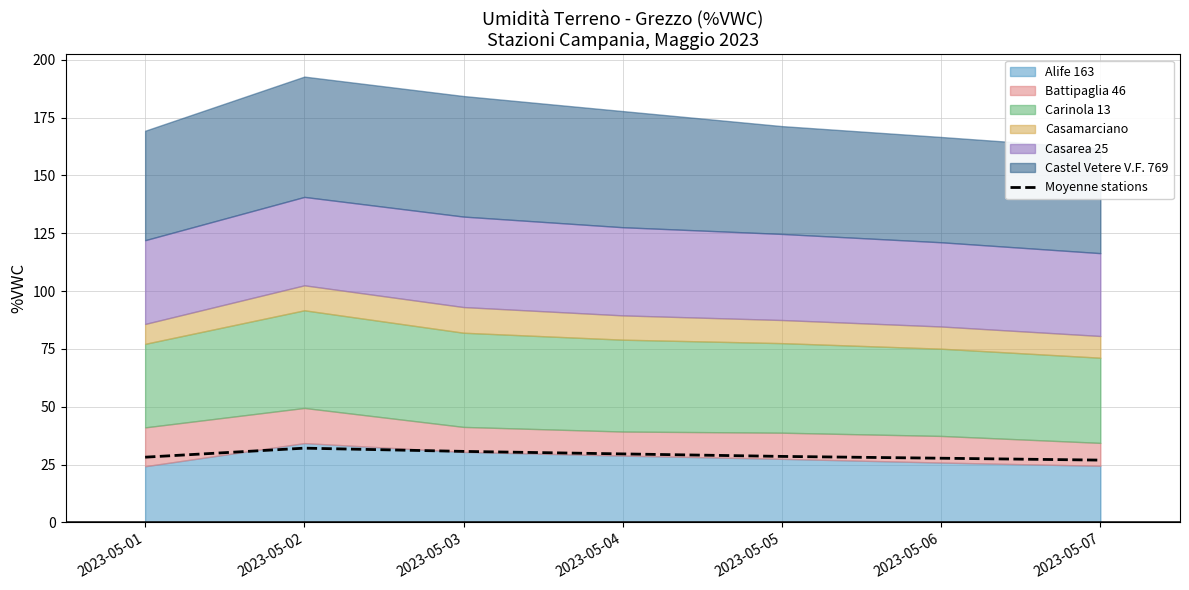

Count the number of values greater than 28.

5